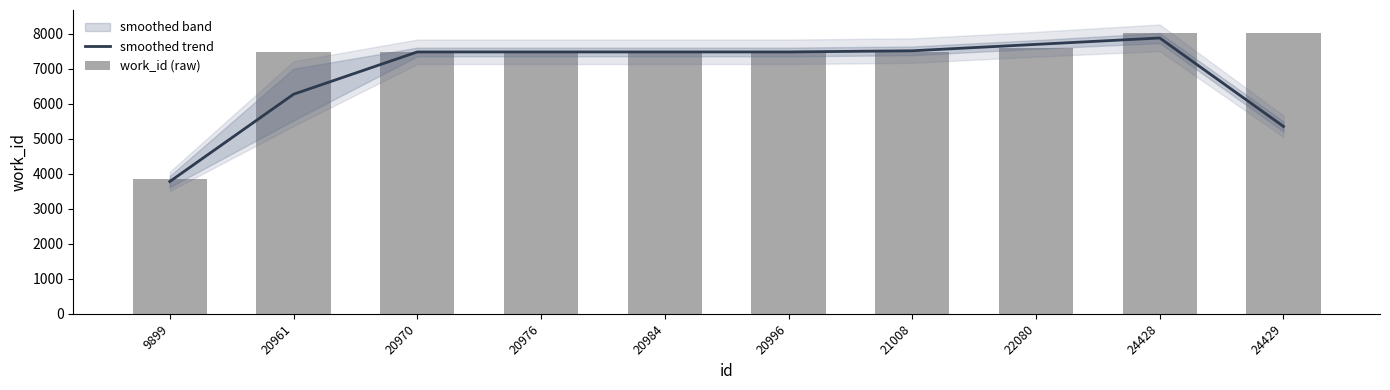

What is the smallest value displayed?

3776.3